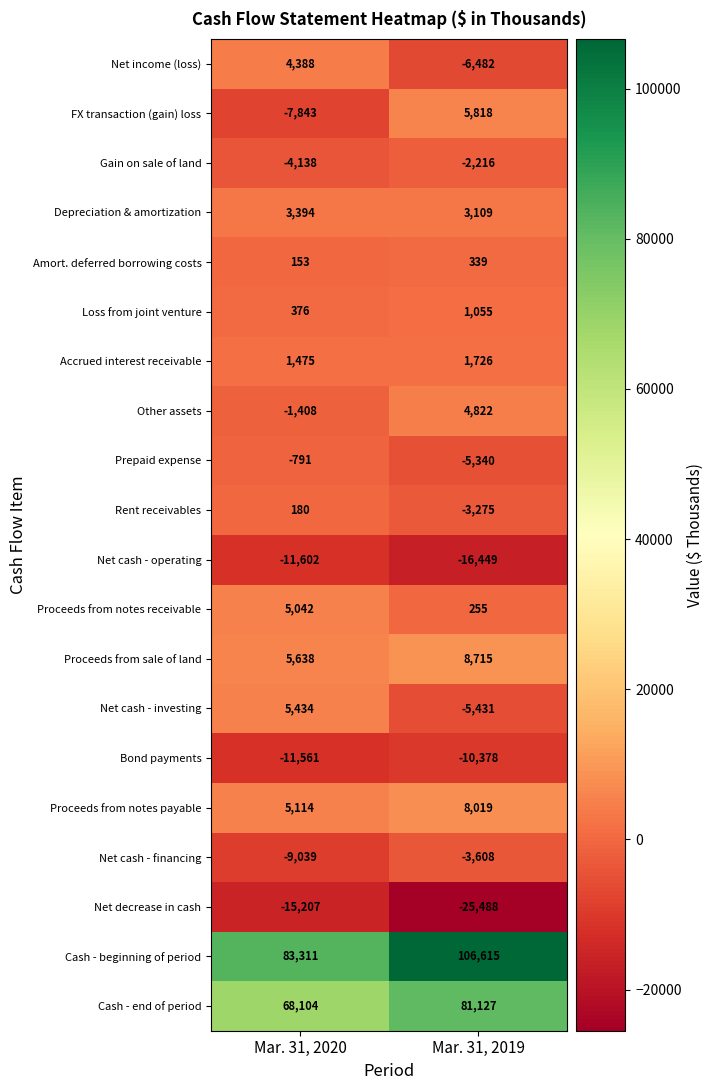

What is the greatest value displayed?

106615